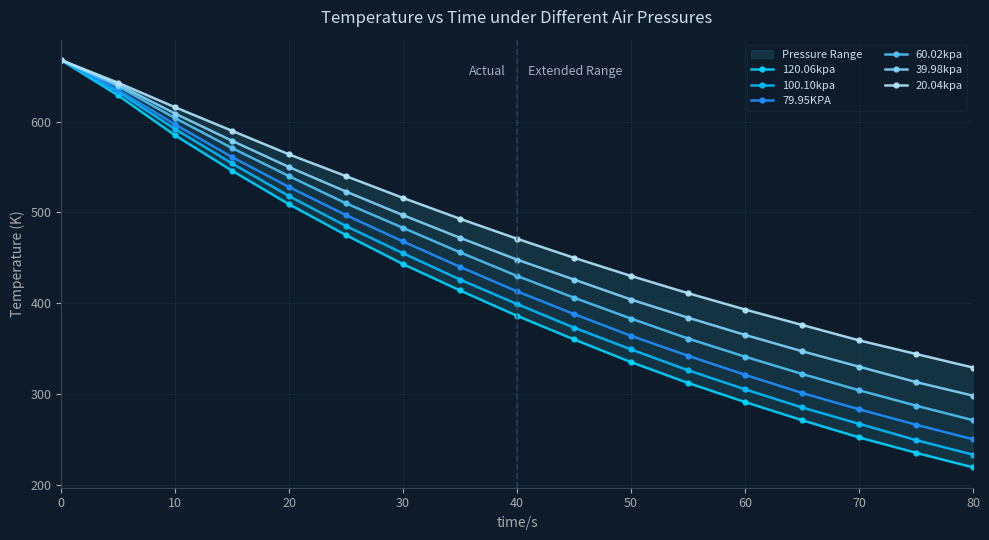

The value of 60.02kpa at 70 is 178. True or false?

False